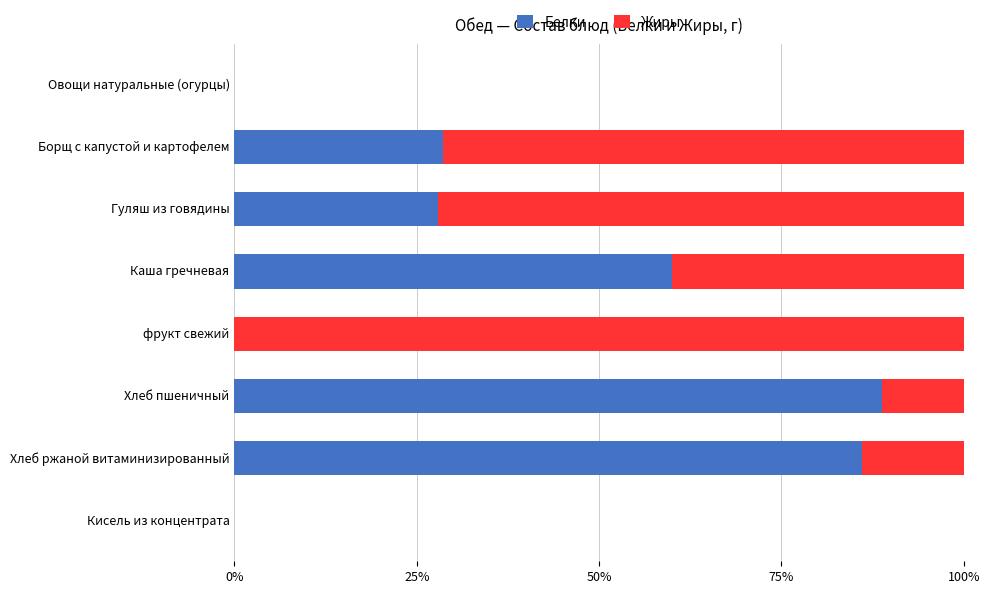

What are all the series names shown in the legend?

Белки, Жиры